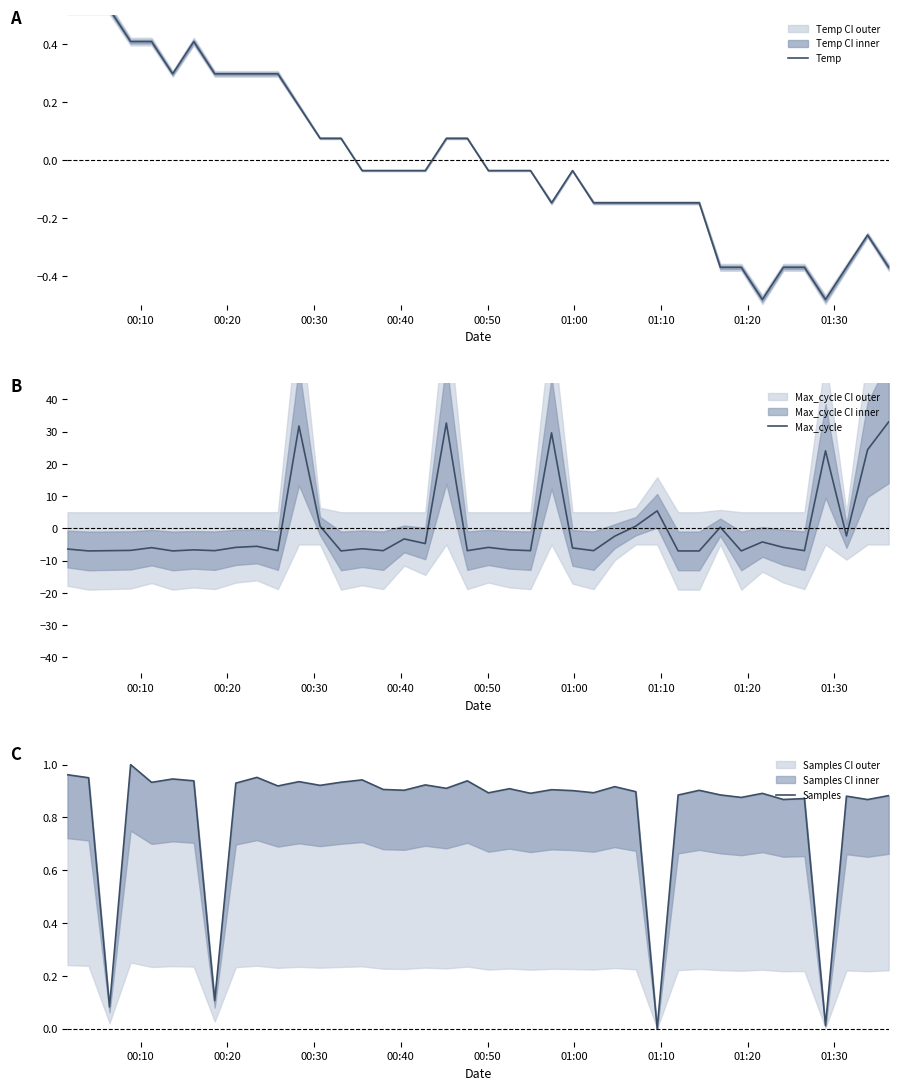

At which category does the chart reach its minimum across all series?

00:20